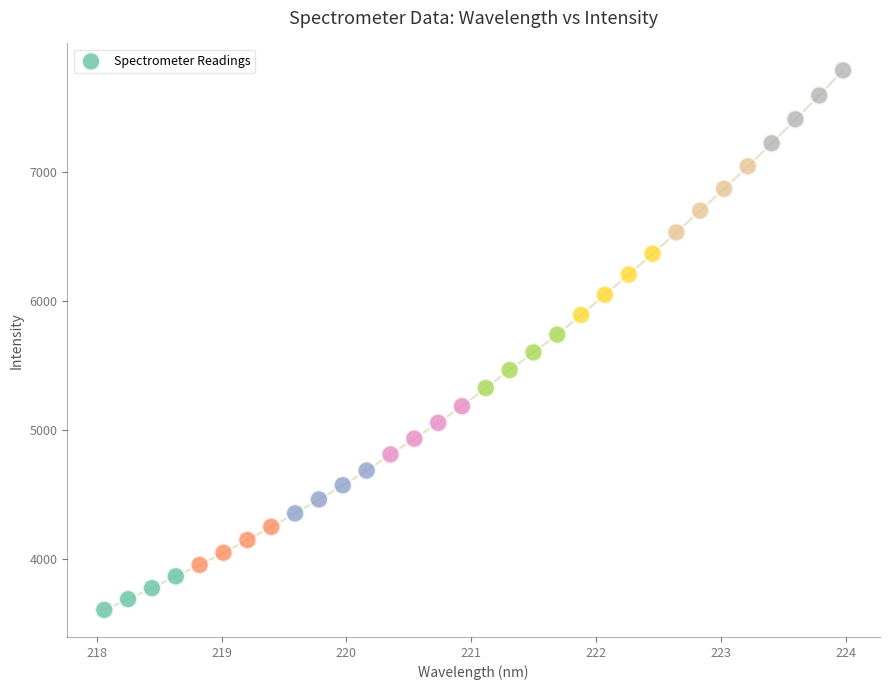

What is the range of X values (max minus min)?

5.9